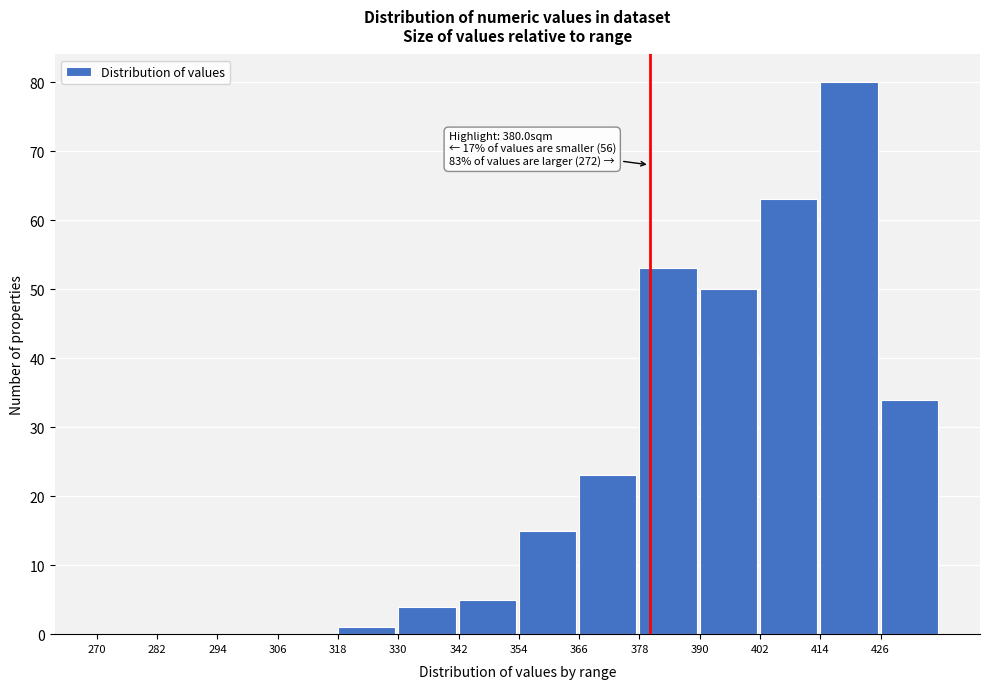

Which range on the x-axis has the tallest bar?

414 to 426